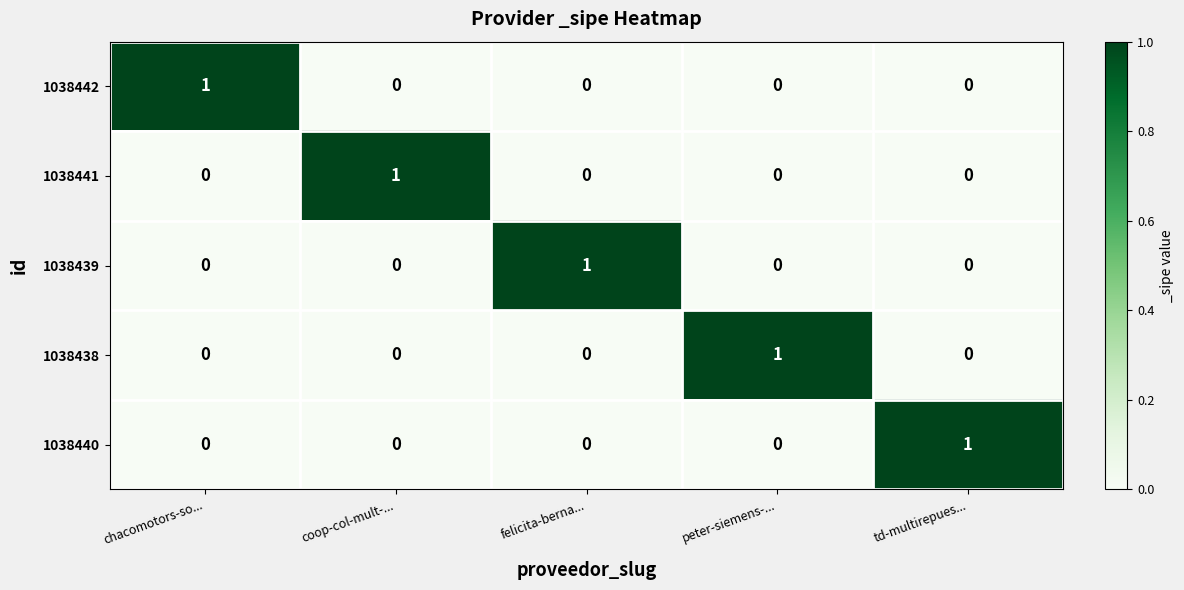

At how many categories does at least one series exceed 0?

5